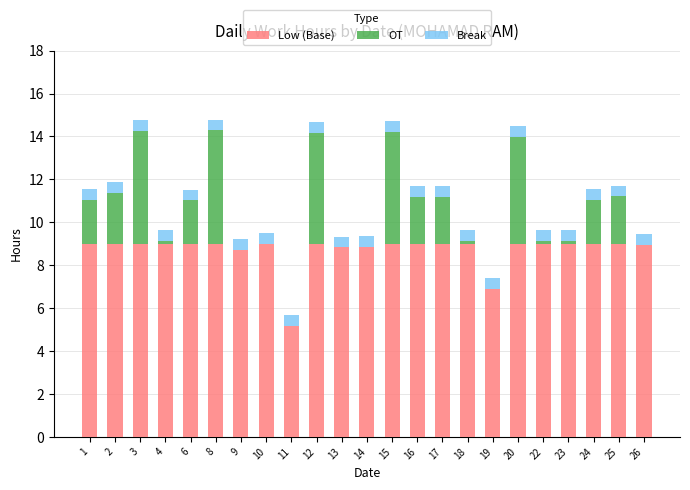

What is the sum of all Low (Base) values?

200.4